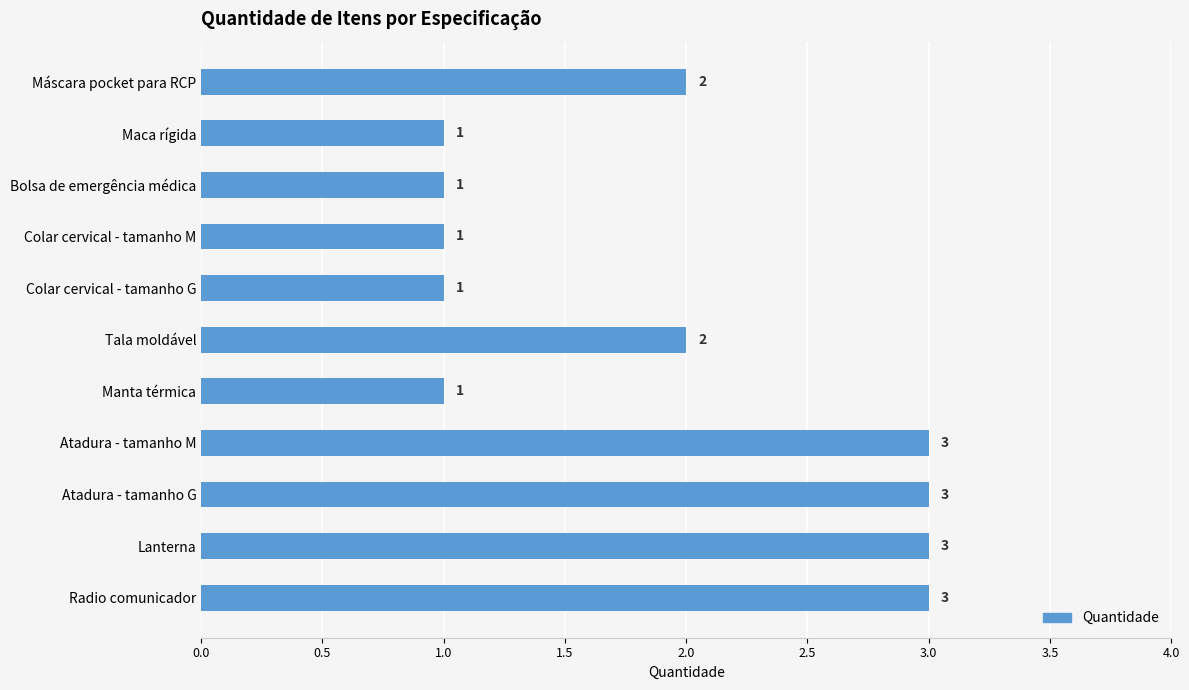

What is the greatest value displayed?

3